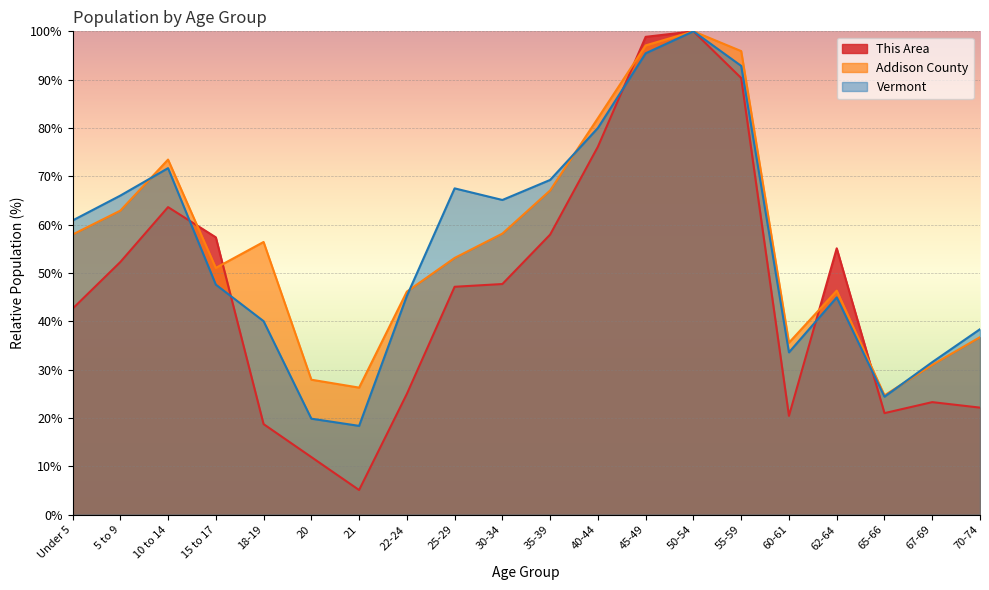

Reading left to right, list all the values displayed in this chart.

This Area: 42.6	52.3	63.6	57.4	18.8	11.9	5.1	25.0	47.2	47.7	58.0	76.1	98.9	100.0	90.3	20.5	55.1	21.0	23.3	22.2
Addison County: 58.0	62.9	73.5	51.1	56.4	27.9	26.3	46.2	53.1	58.2	67.1	82.0	97.1	100.0	95.9	35.6	46.4	24.7	31.0	36.7
Vermont: 60.9	66.0	71.7	47.6	40.0	19.9	18.4	45.3	67.5	65.1	69.3	80.0	95.5	100.0	92.8	33.6	45.0	24.4	31.6	38.4